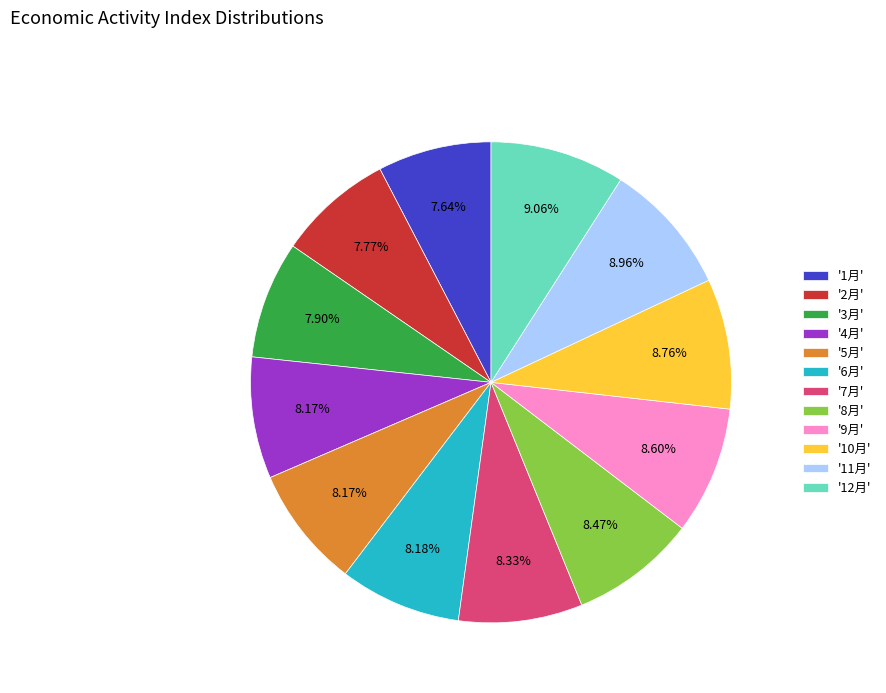

Combined, do '3月' and '6月' account for over 50%?

No